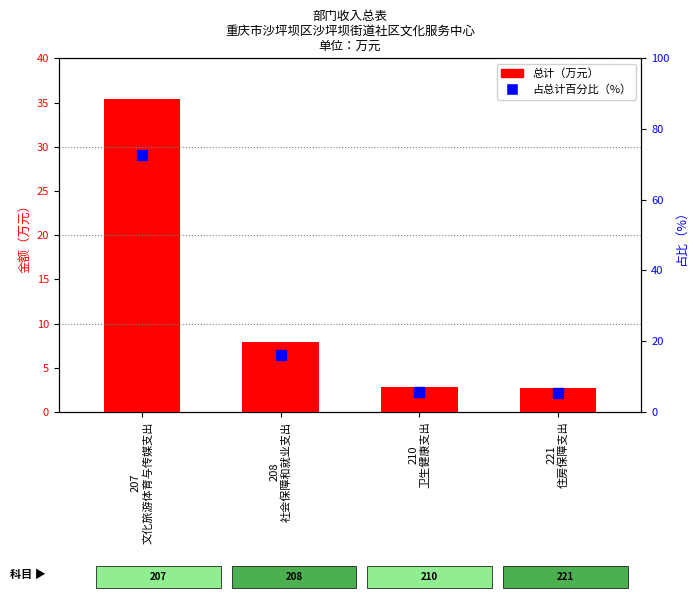

Which series has the largest total across all categories?

占总计百分比